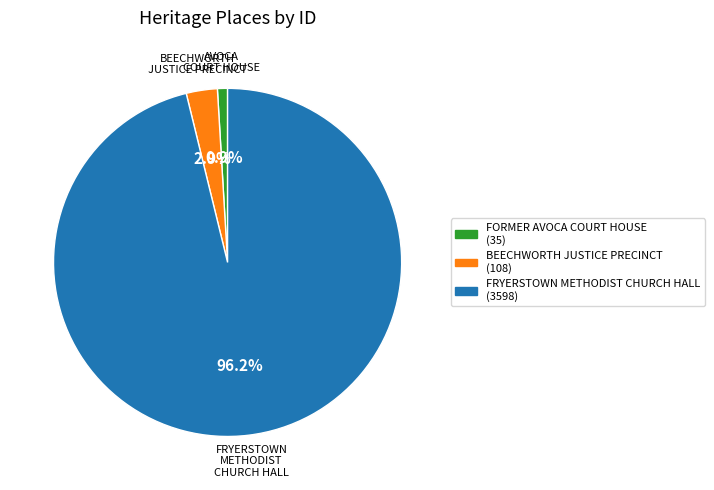

Is there a majority slice in this chart?

Yes